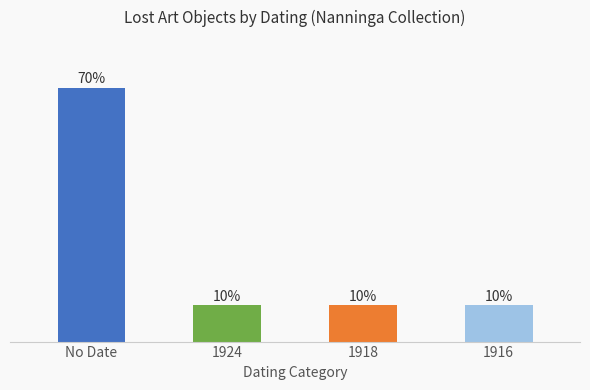

Does the chart contain any negative values?

No